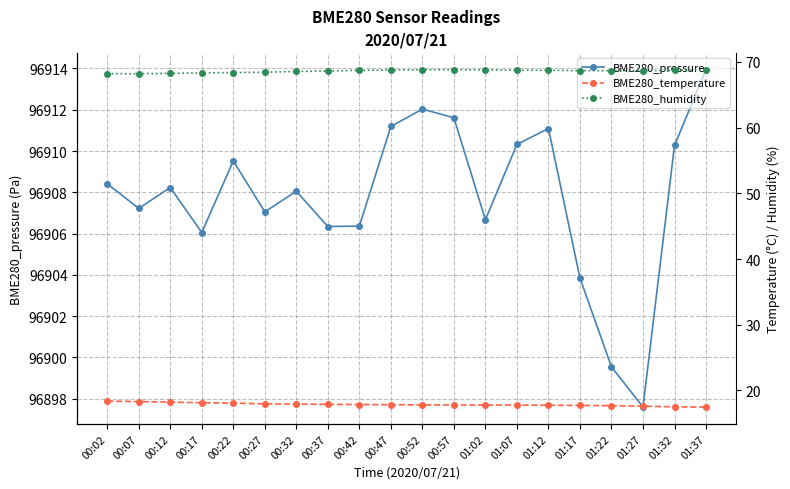

Where is BME280_humidity nearest to the value 68?

00:07